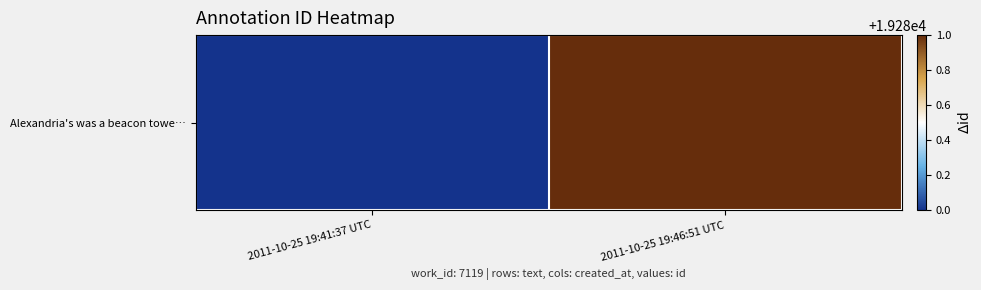

Reading right to left, list all the values displayed in this chart.

2011-10-25 19:46:51 UTC=19281	2011-10-25 19:41:37 UTC=19280